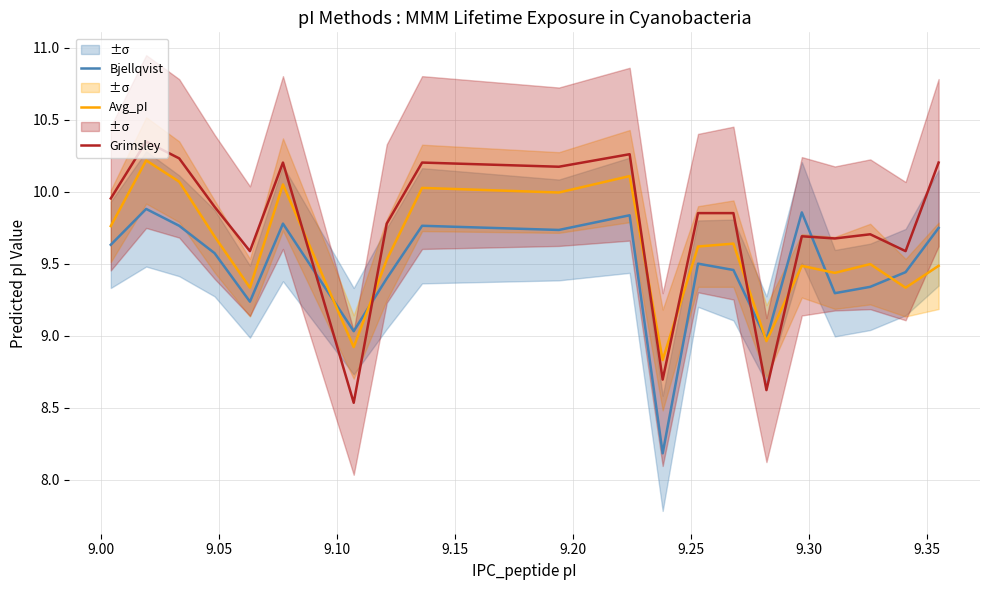

After their last crossing, which series has the higher values: Avg_pI or Grimsley?

Grimsley